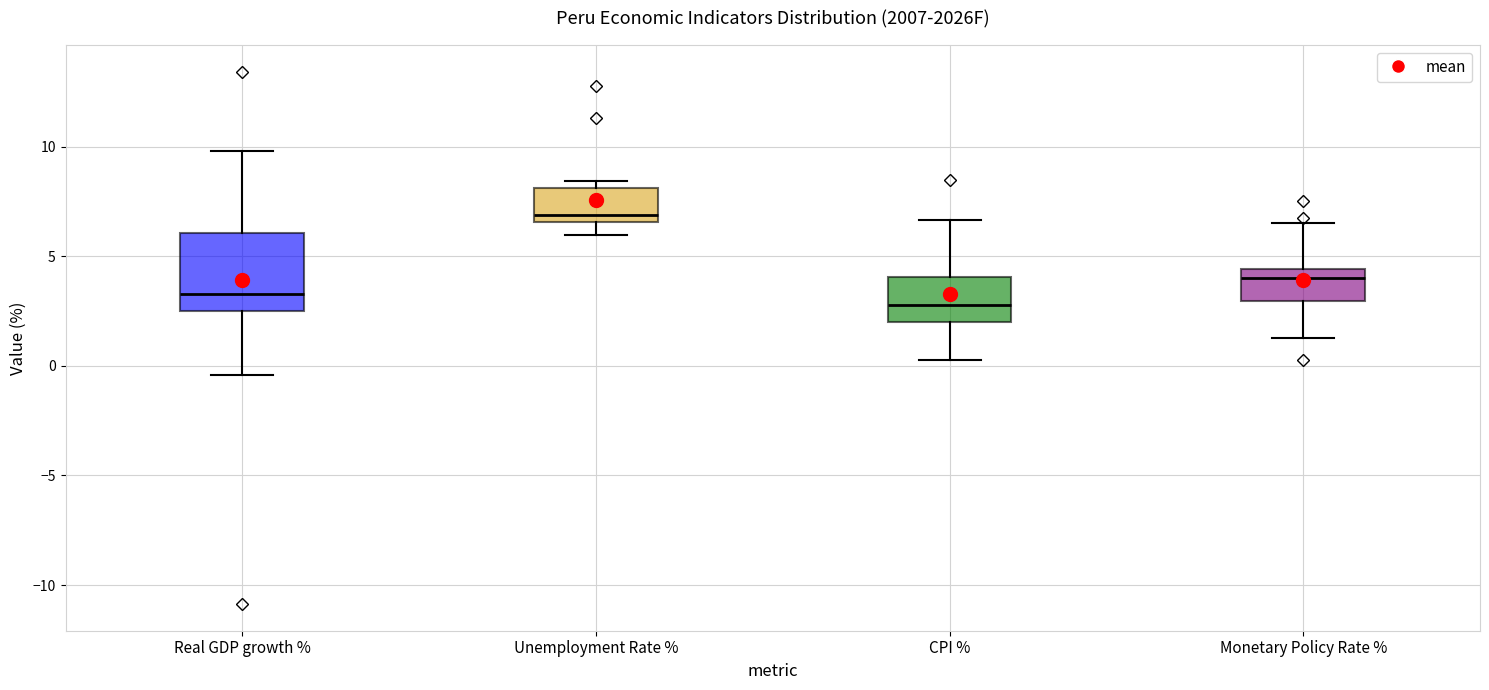

Reading left to right, read every box against the y-axis: the position of its median line, the range the box covers, and the ends of its whiskers. The values are not printed on the chart, so give them approximately, as read against the axis.

Real GDP growth %: median 3.5, box 2.5 to 6.0, whiskers -0.5 to 10.0
Unemployment Rate %: median 7.0, box 6.5 to 8.0, whiskers 6.0 to 8.5
CPI %: median 3.0, box 2.0 to 4.0, whiskers 0.0 to 6.5
Monetary Policy Rate %: median 4.0, box 3.0 to 4.5, whiskers 1.5 to 6.5